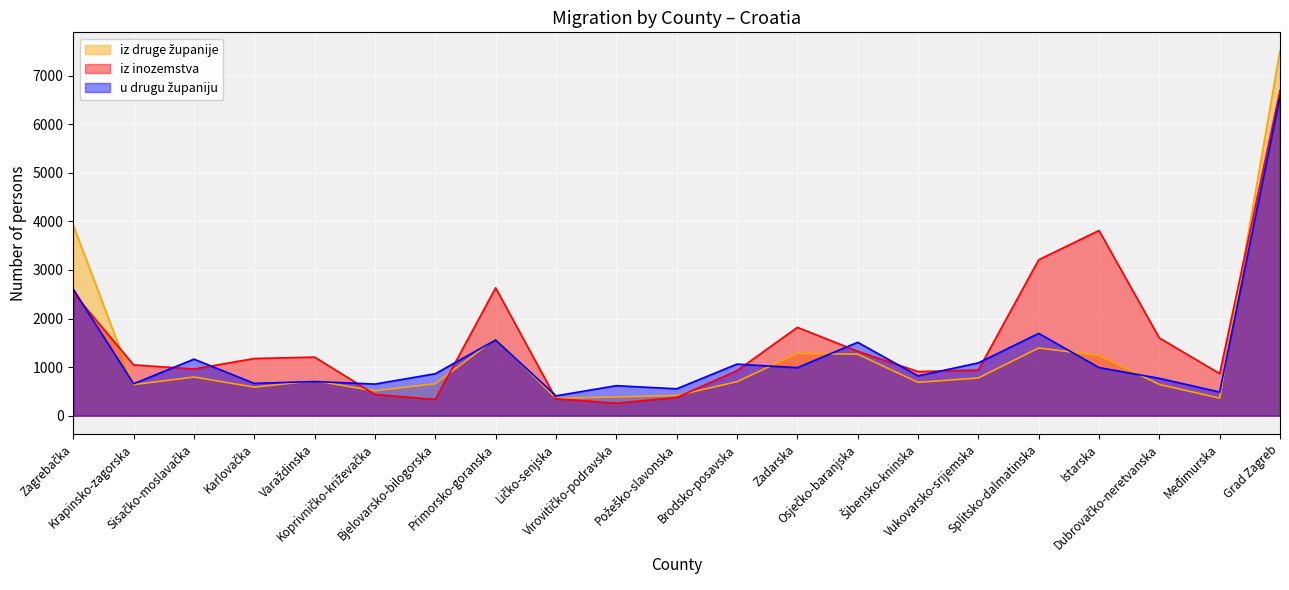

Reading left to right, transcribe all the data shown in this chart.

iz druge županije: Zagrebačka=3919	Krapinsko-zagorska=640	Sisačko-moslavačka=796	Karlovačka=588	Varaždinska=719	Koprivničko-križevačka=512	Bjelovarsko-bilogorska=658	Primorsko-goranska=1588	Ličko-senjska=359	Virovitičko-podravska=386	Požeško-slavonska=415	Brodsko-posavska=700	Zadarska=1279	Osječko-baranjska=1267	Šibensko-kninska=687	Vukovarsko-srijemska=776	Splitsko-dalmatinska=1394	Istarska=1240	Dubrovačko-neretvanska=644	Međimurska=361	Grad Zagreb=7516
iz inozemstva: Zagrebačka=2529	Krapinsko-zagorska=1046	Sisačko-moslavačka=962	Karlovačka=1177	Varaždinska=1206	Koprivničko-križevačka=438	Bjelovarsko-bilogorska=335	Primorsko-goranska=2632	Ličko-senjska=349	Virovitičko-podravska=258	Požeško-slavonska=375	Brodsko-posavska=927	Zadarska=1818	Osječko-baranjska=1328	Šibensko-kninska=908	Vukovarsko-srijemska=940	Splitsko-dalmatinska=3209	Istarska=3813	Dubrovačko-neretvanska=1600	Međimurska=866	Grad Zagreb=6698
u drugu županiju: Zagrebačka=2604	Krapinsko-zagorska=658	Sisačko-moslavačka=1164	Karlovačka=665	Varaždinska=704	Koprivničko-križevačka=651	Bjelovarsko-bilogorska=864	Primorsko-goranska=1559	Ličko-senjska=409	Virovitičko-podravska=618	Požeško-slavonska=554	Brodsko-posavska=1062	Zadarska=989	Osječko-baranjska=1511	Šibensko-kninska=820	Vukovarsko-srijemska=1087	Splitsko-dalmatinska=1695	Istarska=991	Dubrovačko-neretvanska=769	Međimurska=487	Grad Zagreb=6583